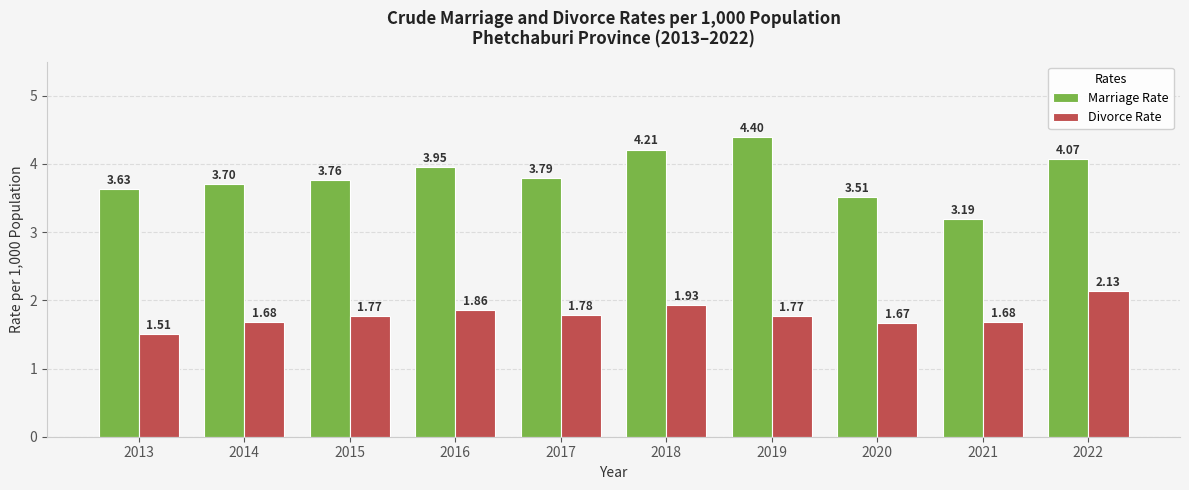

Is it true that Marriage Rate equals 6.9 at 2019?

False